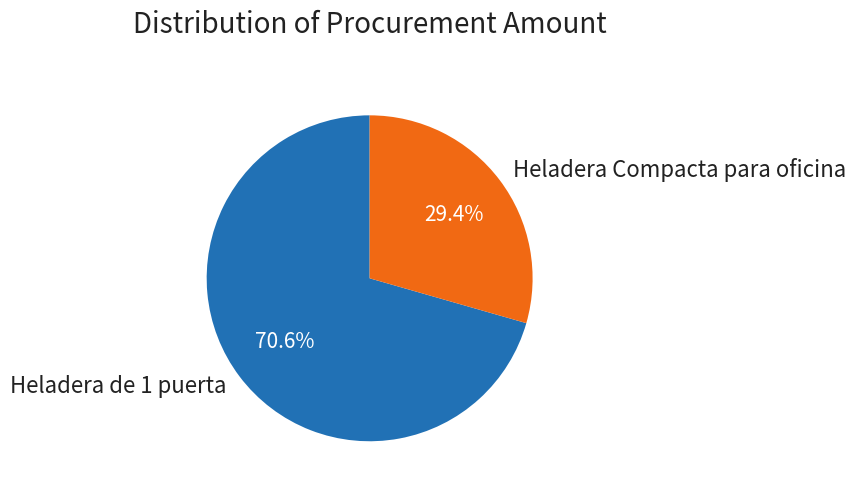

Approximately how many times larger is the value at Heladera de 1 puerta compared to Heladera Compacta para oficina?

2.4